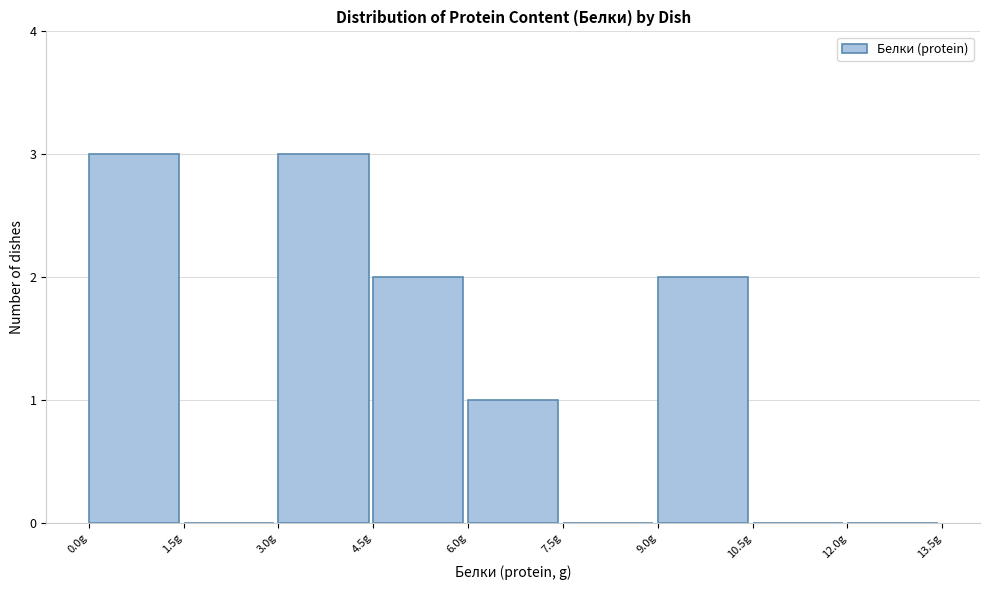

Reading left to right, list every bar in this chart as the range it spans on the x-axis followed by its height. Neither the bar edges nor the heights are printed on the chart, so give them approximately, as read against the axes.

0.0 to 1.5: 3
1.5 to 3.0: 0
3.0 to 4.5: 3
4.5 to 6.0: 2
6.0 to 7.5: 1
7.5 to 9.0: 0
9.0 to 10.5: 2
10.5 to 12.0: 0
12.0 to 13.5: 0